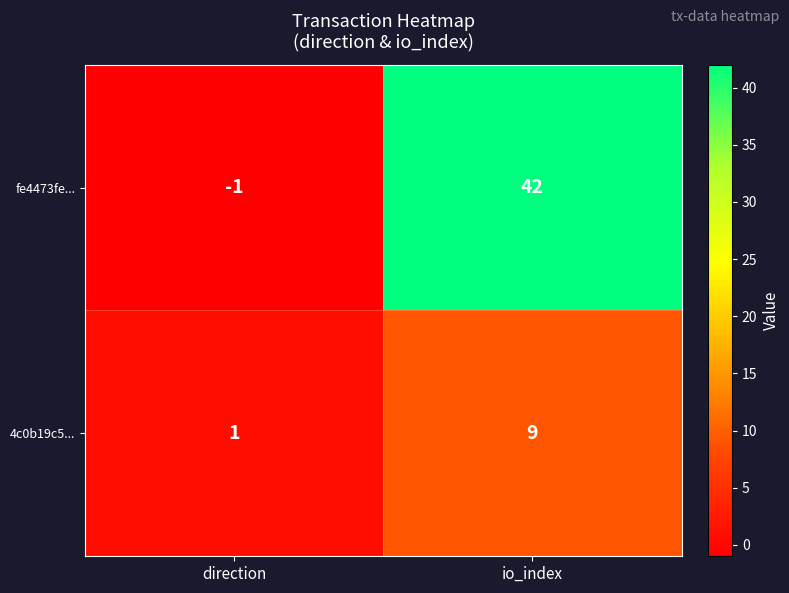

The value of 4c0b19c5... at direction is 0. True or false?

False